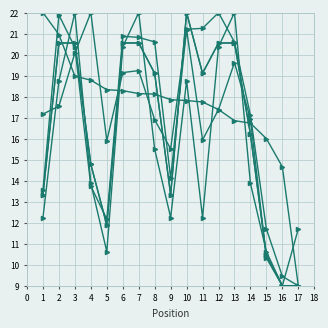

How many lines are shown in the chart?

6